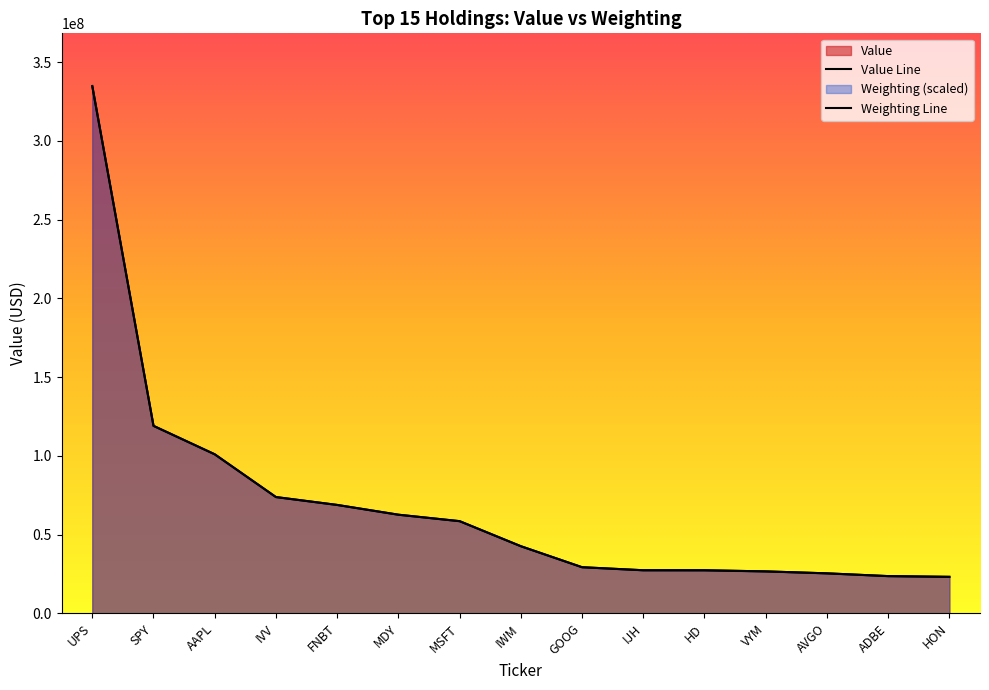

What is the sum of the Weighting values at SPY and IVV?

192874233.3